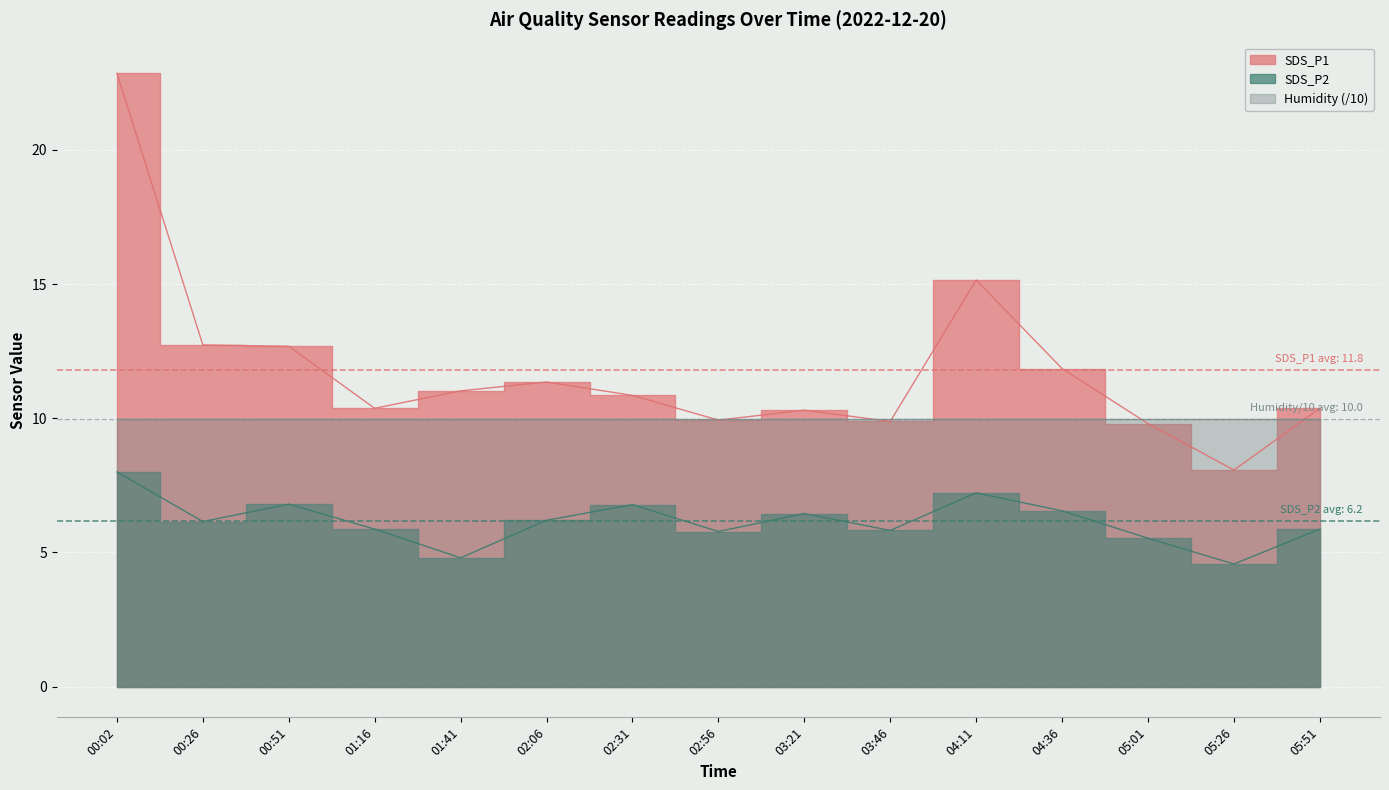

Is it true that SDS_P2 equals 6.2 at 00:26?

True